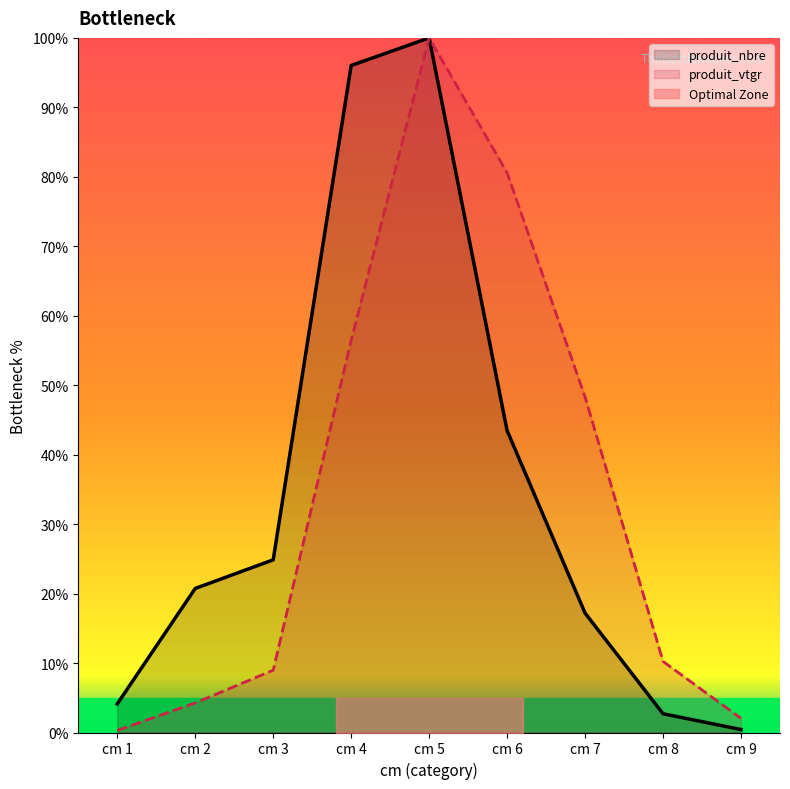

Is the value of produit_vtgr at cm 1 greater than the value of produit_nbre at cm 2?

No